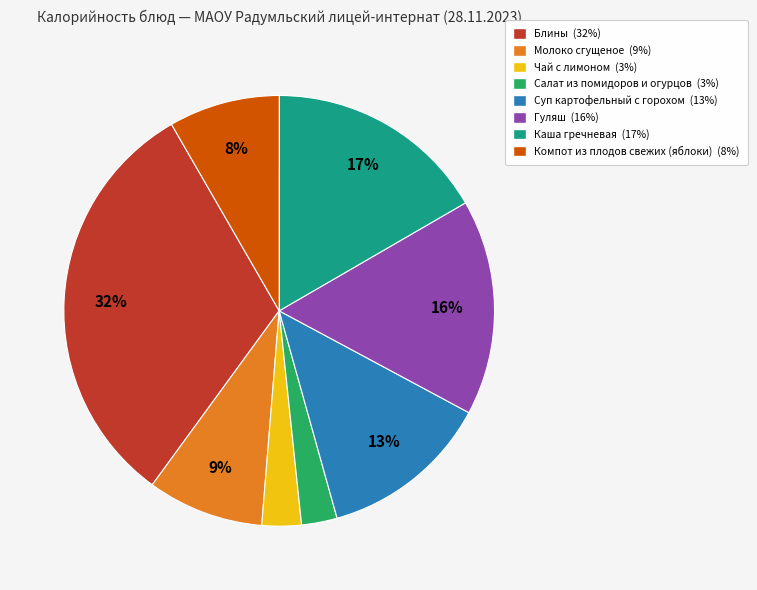

To the nearest percent, what is the difference between the largest and smallest slice percentages?

29%